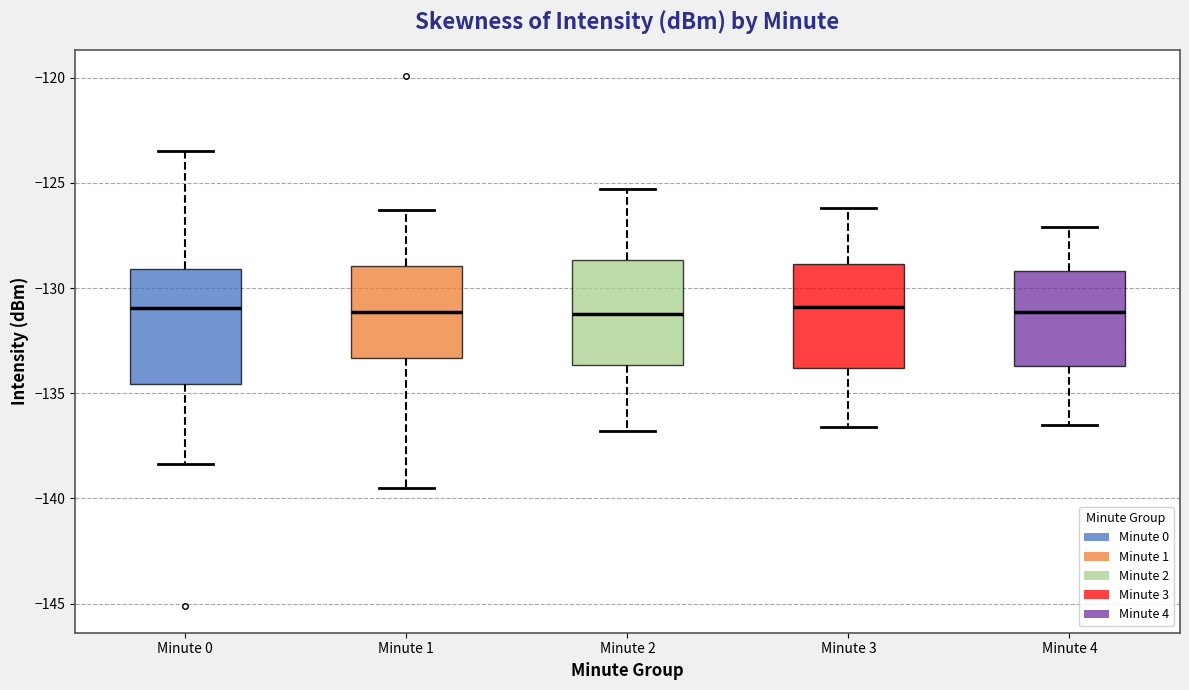

Which box is the tallest, from its lower edge to its upper edge?

Minute 0